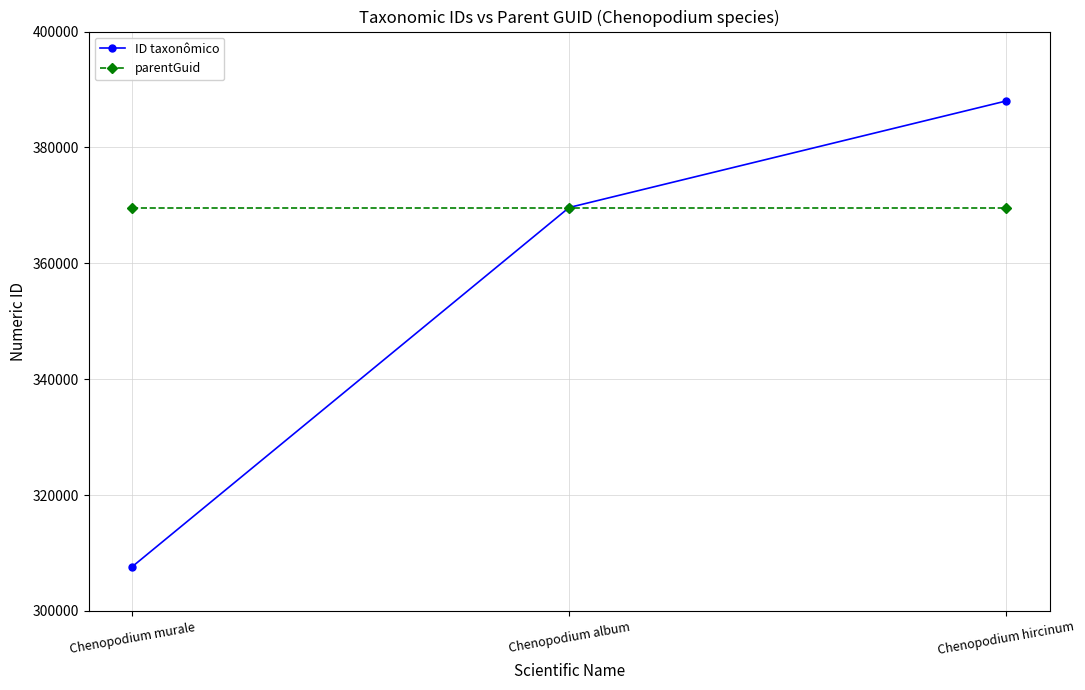

Is it true that parentGuid equals 648221 at Chenopodium murale?

False